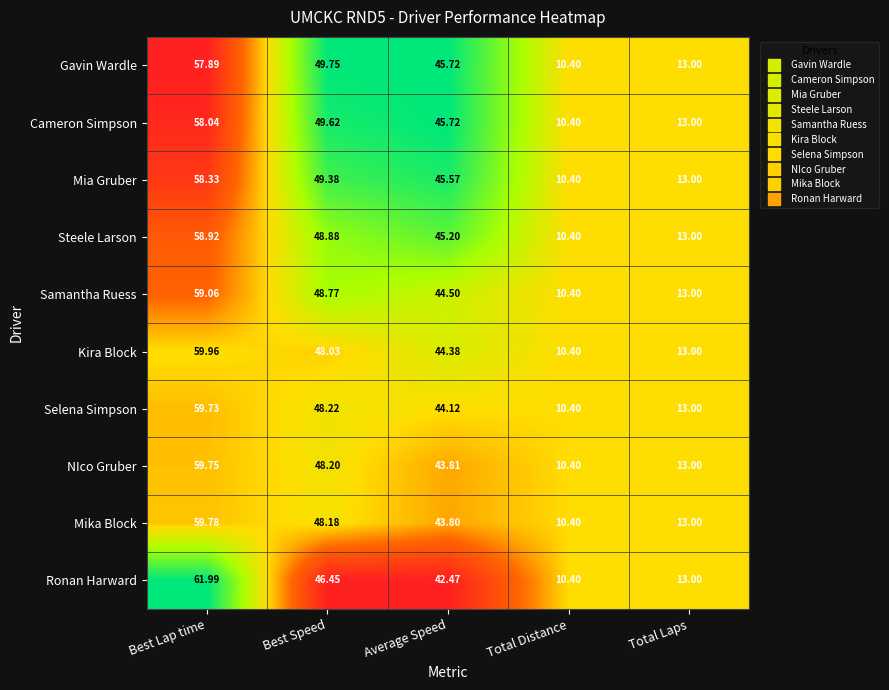

Which category has the highest value in the Samantha Ruess series?

Best Lap time